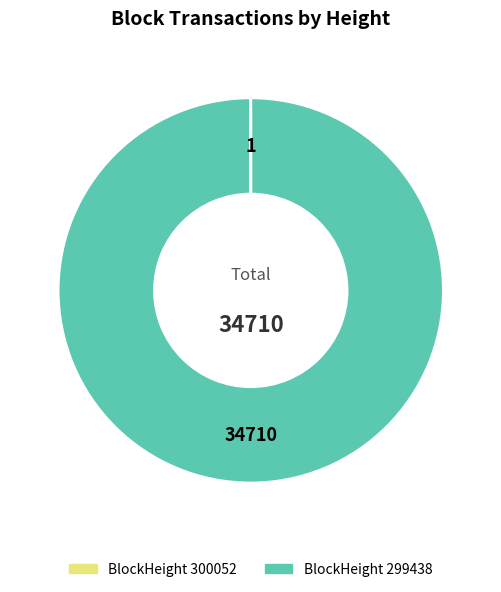

Is there any slice that represents more than half of the pie?

Yes